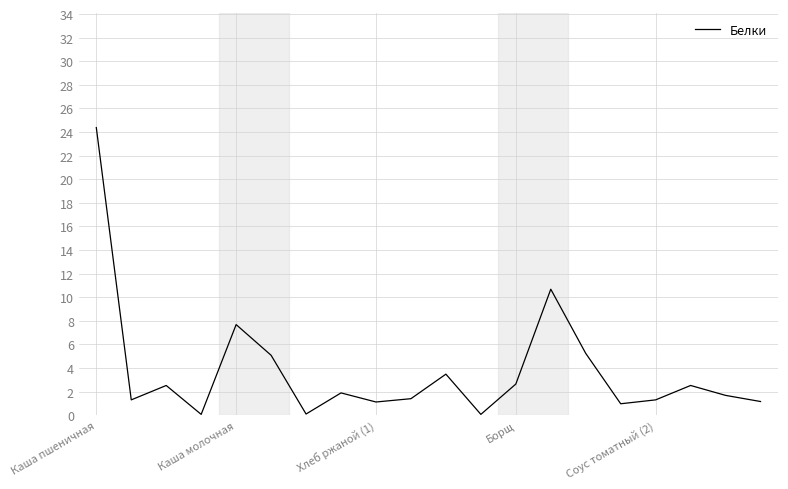

What is the difference between the maximum and minimum values?

24.3